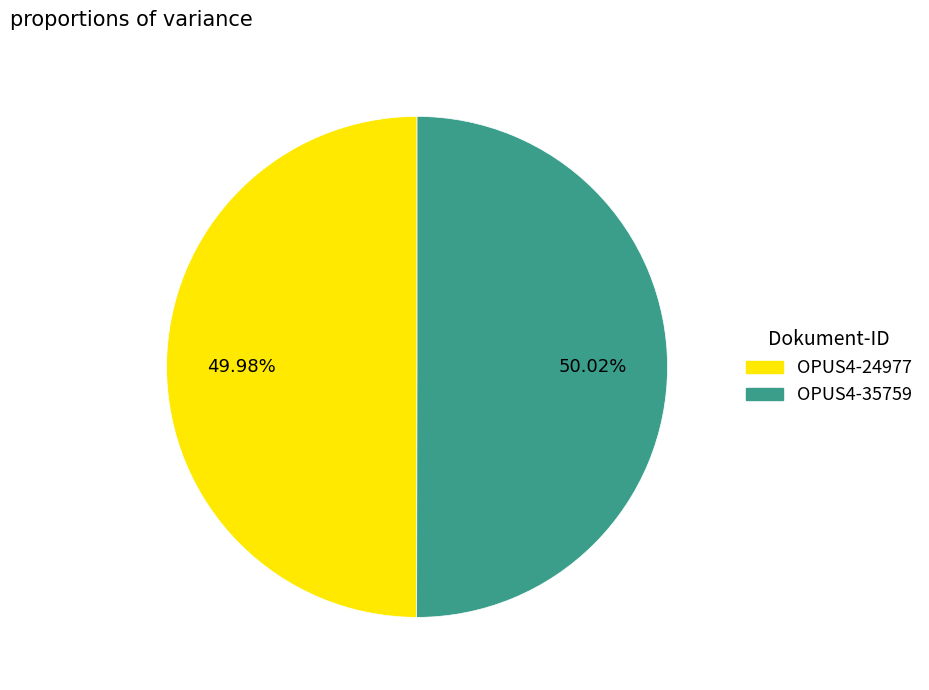

Does any single category account for the majority?

Yes